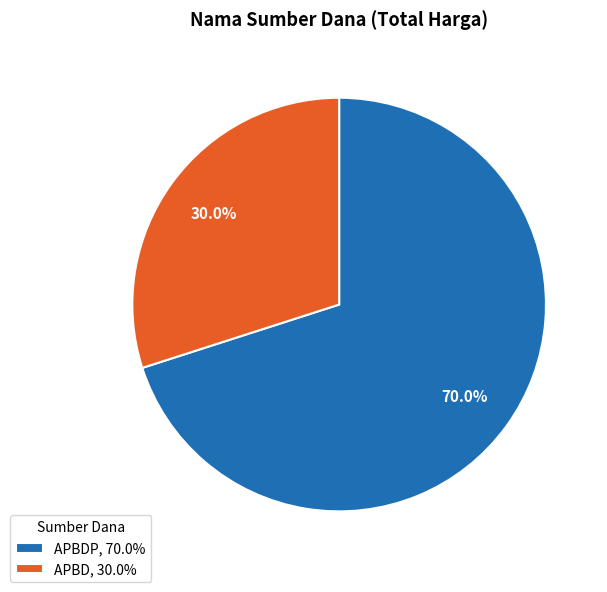

Does APBDP, 70.0% account for over 50% of the chart?

Yes